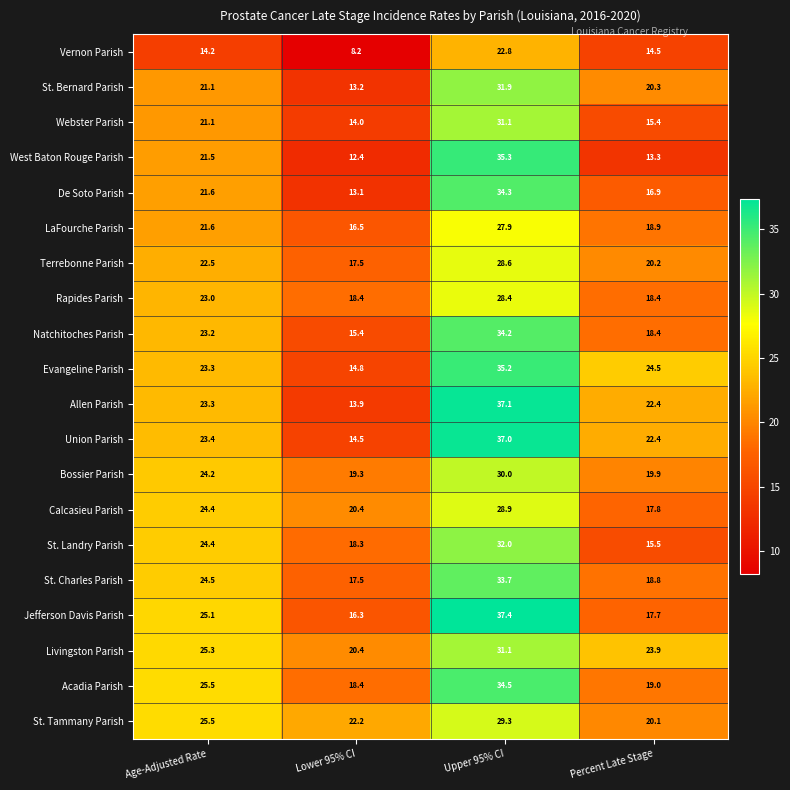

Read the Livingston Parish value at Age-Adjusted Rate.

25.3